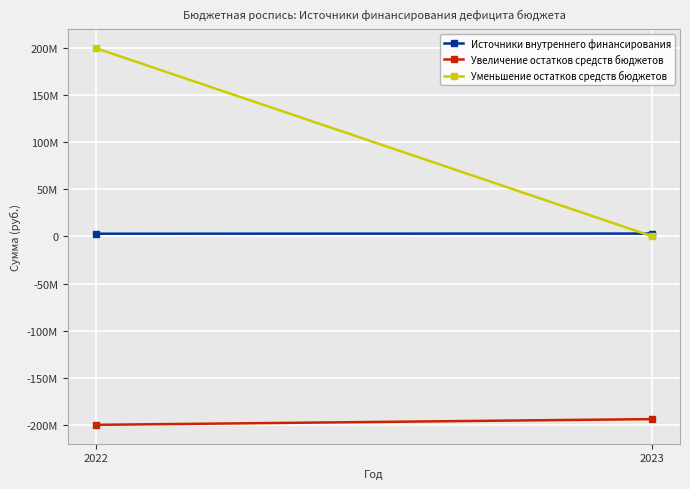

Reading left to right, extract all data points from this chart.

Источники внутреннего финансирования: 2928000.0	3069000.0
Увеличение остатков средств бюджетов: -199400000.0	-193327400.0
Уменьшение остатков средств бюджетов: 199400000.0	191792.4